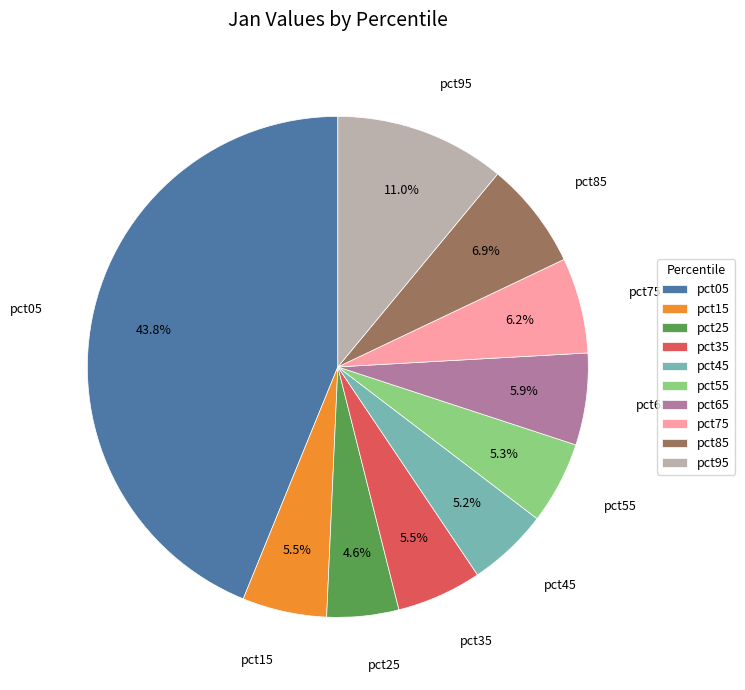

What is the largest slice in the pie chart?

pct05